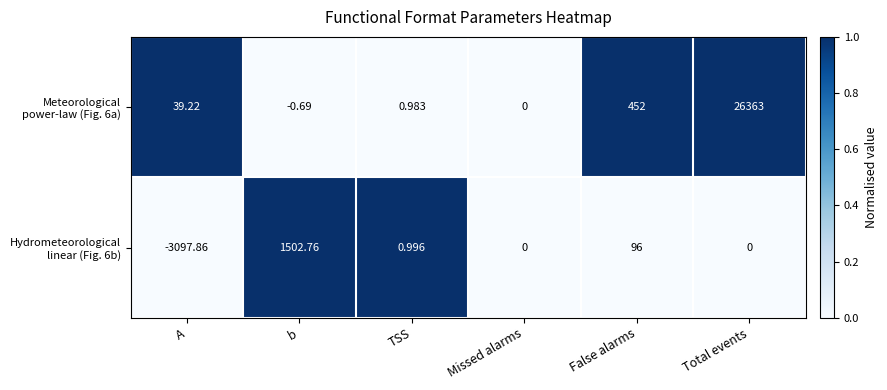

At which category does the chart reach its minimum across all series?

A